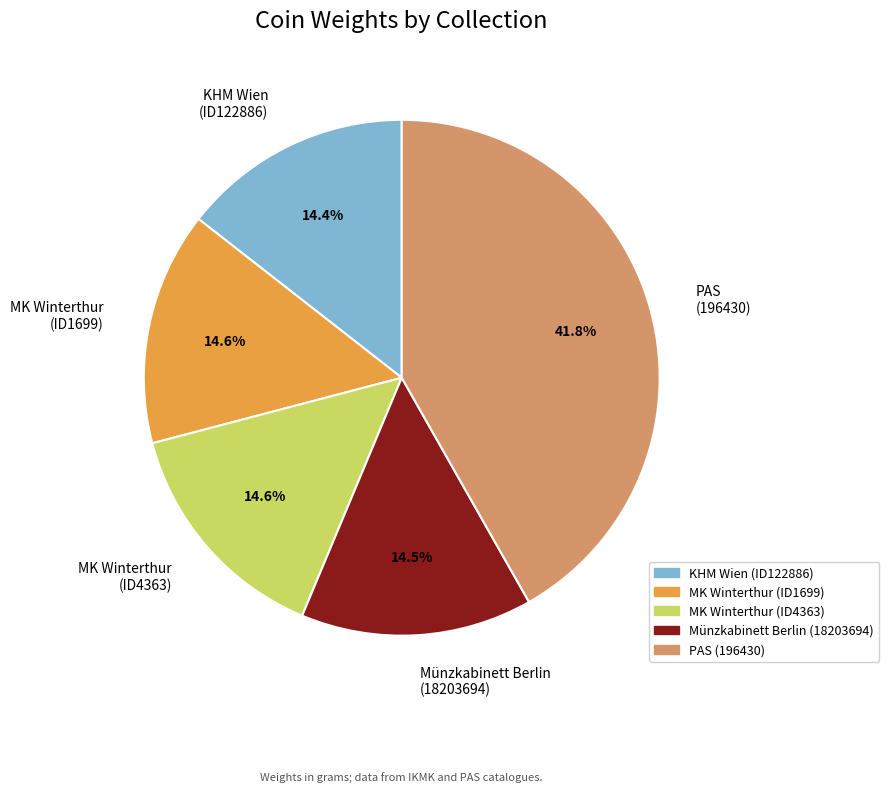

What percentage do MK Winterthur (ID4363) and KHM Wien (ID122886) together represent?

29.0%